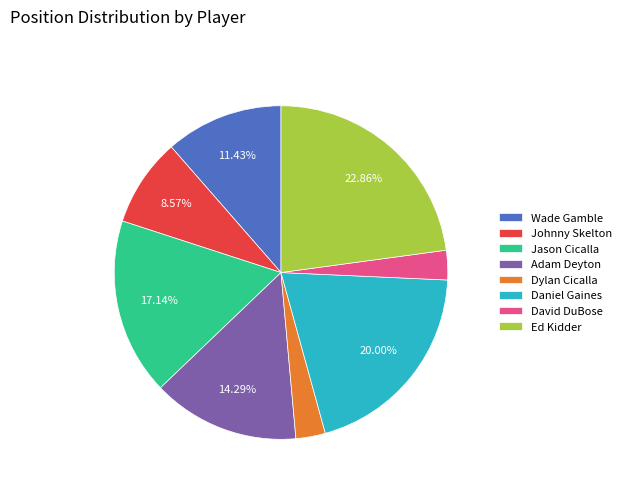

Which category has the biggest portion of the pie?

Ed Kidder